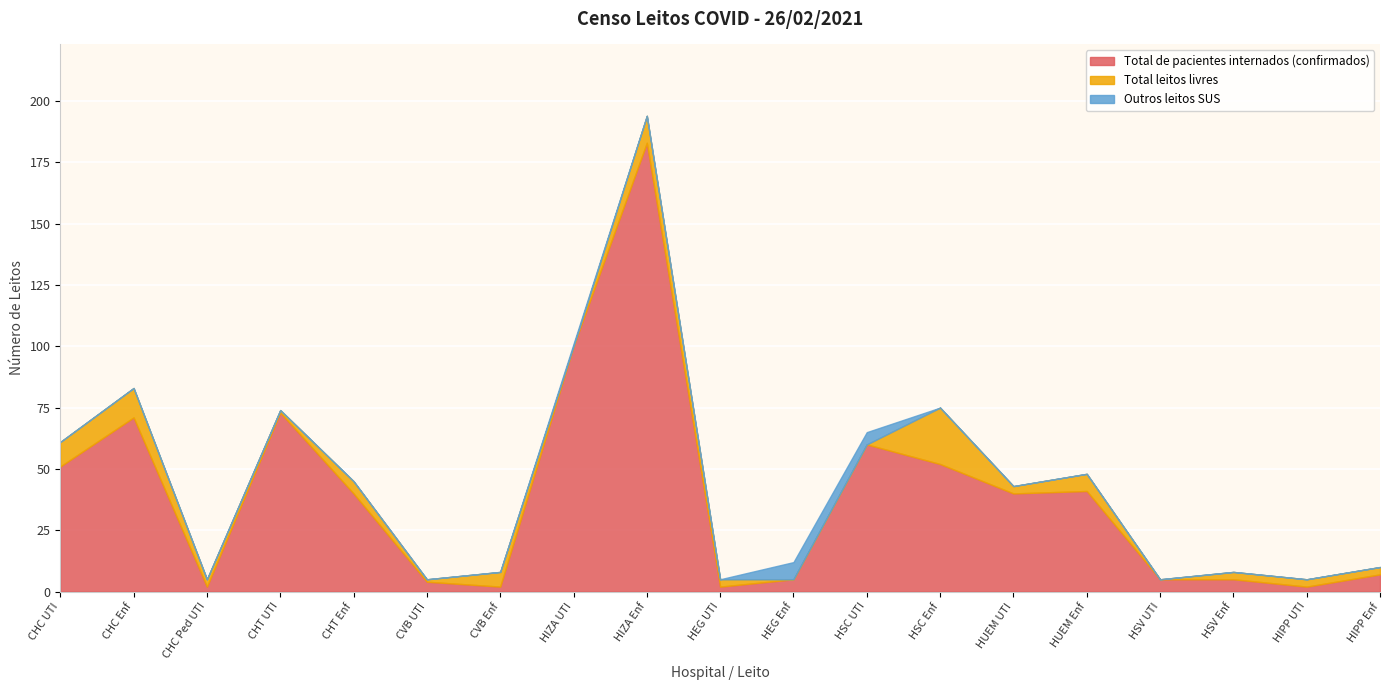

Reading left to right, transcribe all the data shown in this chart.

leitos_ativados: leitos_ativados=61	pacientes_internados=83	leitos_livres=5	outros_sus=74	4=45	5=5	6=8	7=100	8=194	9=5	10=5	11=60	12=75	13=43	14=48	15=5	16=8	17=5	18=10
pacientes_internados: leitos_ativados=51	pacientes_internados=71	leitos_livres=2	outros_sus=73	4=40	5=4	6=2	7=100	8=183	9=2	10=5	11=60	12=52	13=40	14=41	15=5	16=5	17=2	18=7
leitos_livres: leitos_ativados=10	pacientes_internados=12	leitos_livres=3	outros_sus=1	4=5	5=1	6=6	7=0	8=11	9=3	10=0	11=0	12=23	13=3	14=7	15=0	16=3	17=3	18=3
outros_sus: leitos_ativados=0	pacientes_internados=0	leitos_livres=0	outros_sus=0	4=0	5=0	6=0	7=1	8=0	9=0	10=7	11=5	12=0	13=0	14=0	15=0	16=0	17=0	18=0